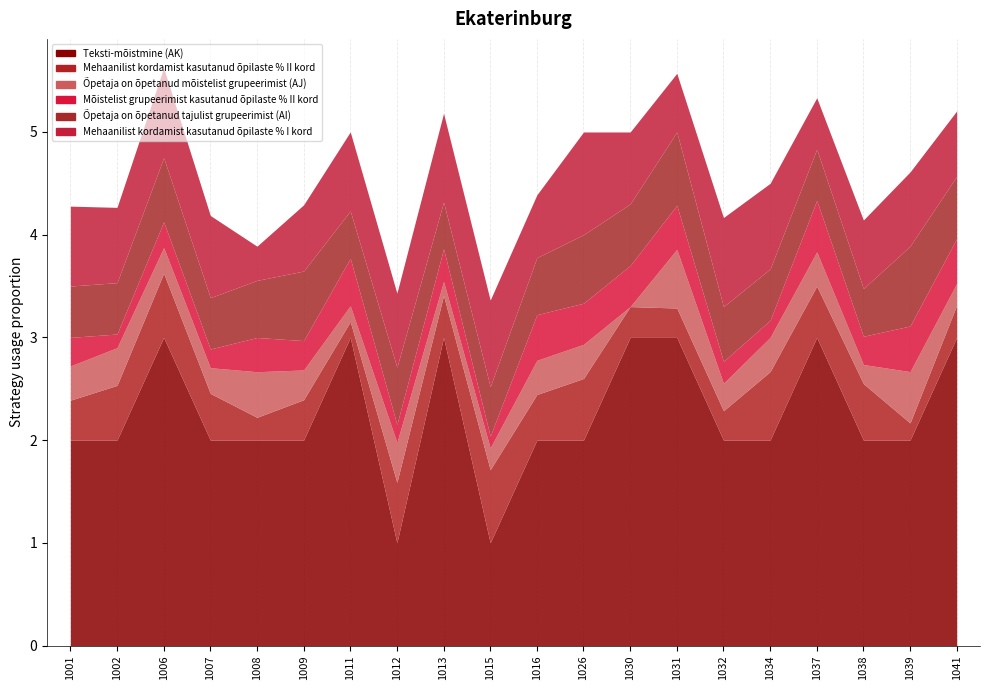

What is the approximate value of Mõistelist grupeerimist kasutanud õpilaste % II kord at 1032?

0.2